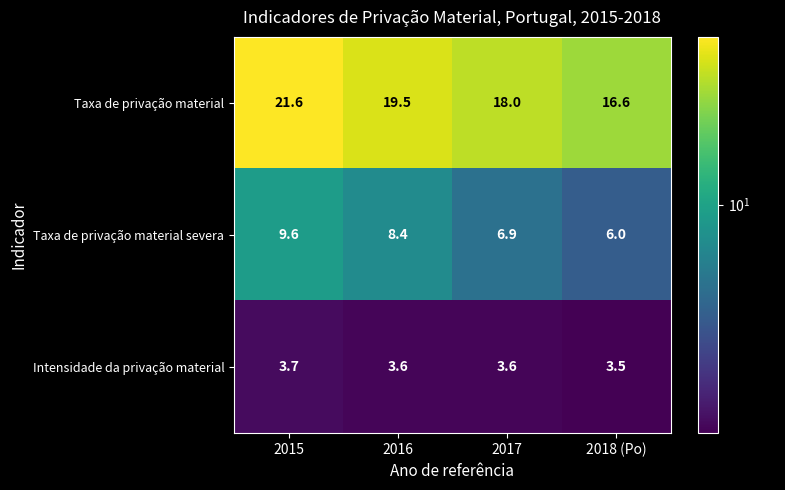

At which label is Taxa de privação material severa closest to 7?

2017